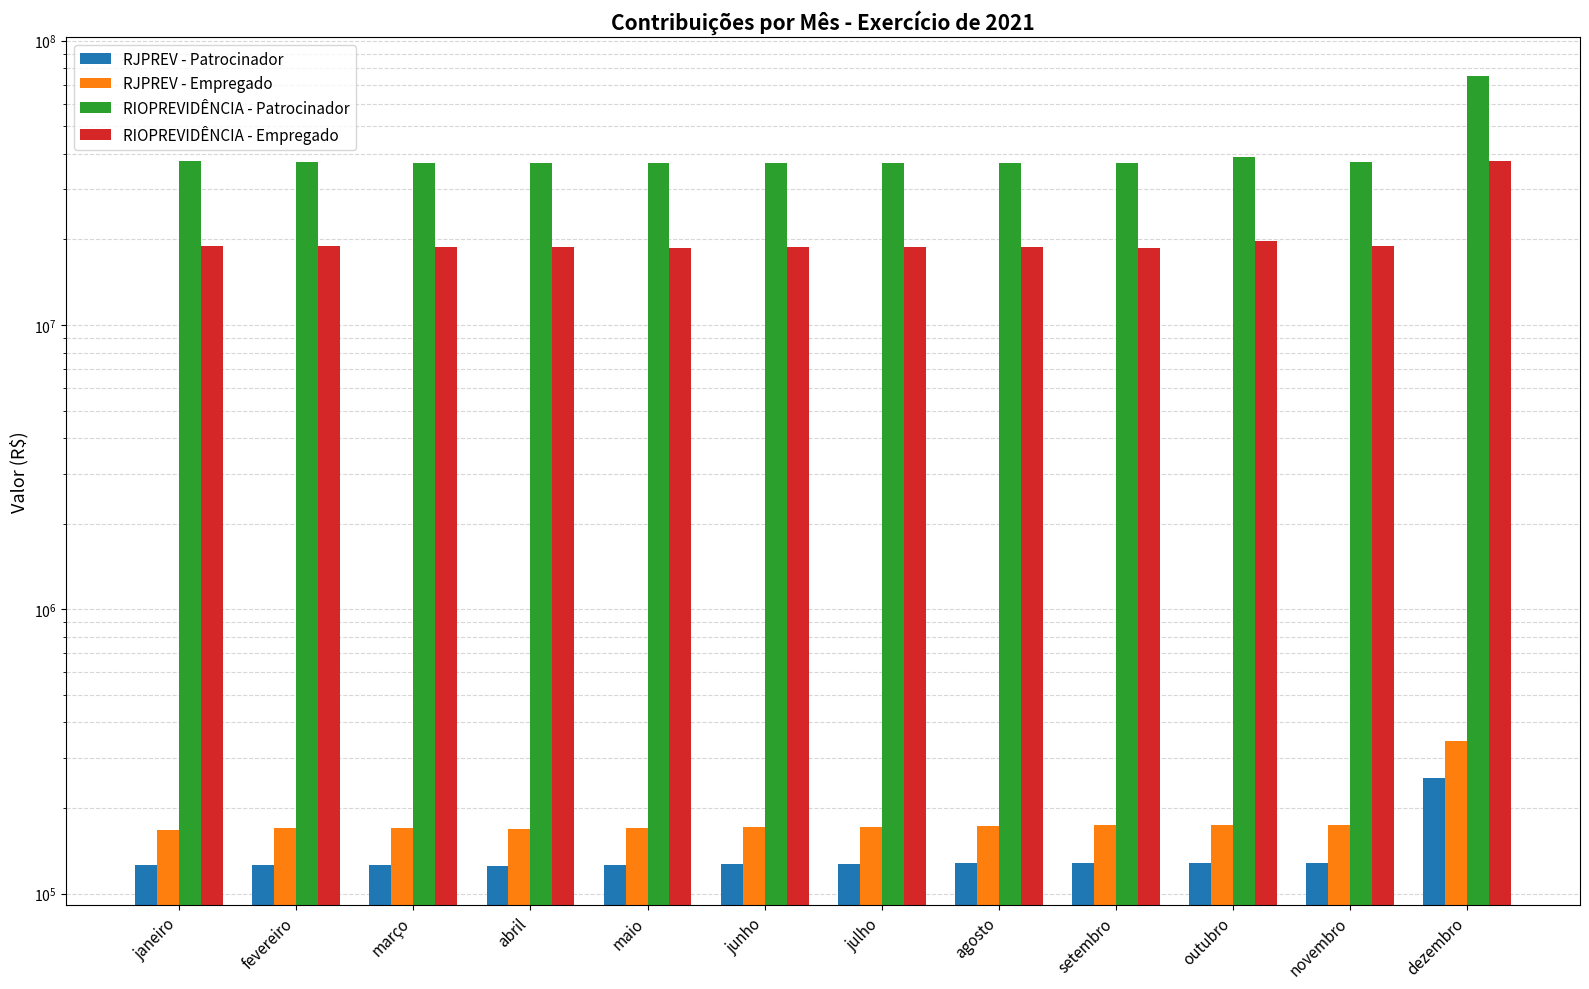

At which label does RIOPREVIDÊNCIA - Patrocinador first exceed 37217268?

janeiro